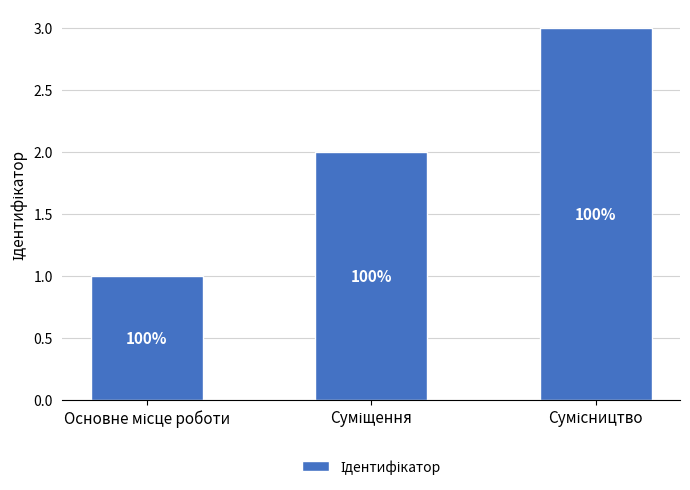

At which label does the data first exceed 2?

Сумісництво